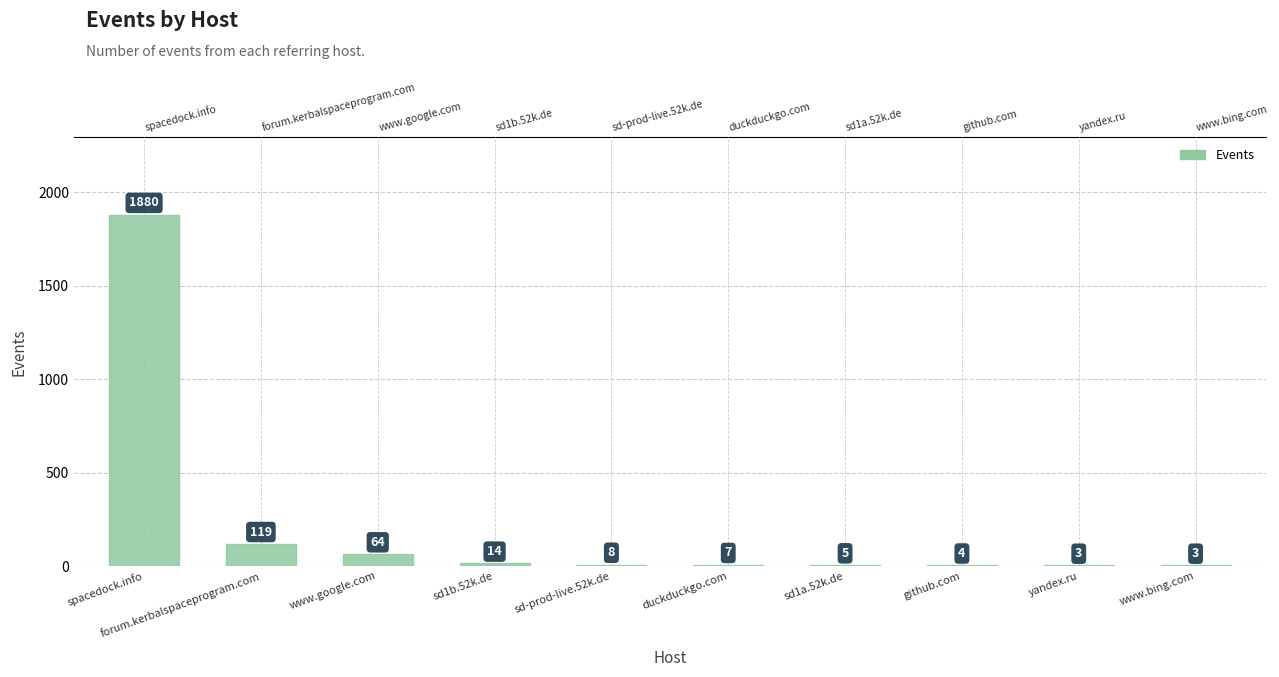

Does the chart contain stacked bars?

No